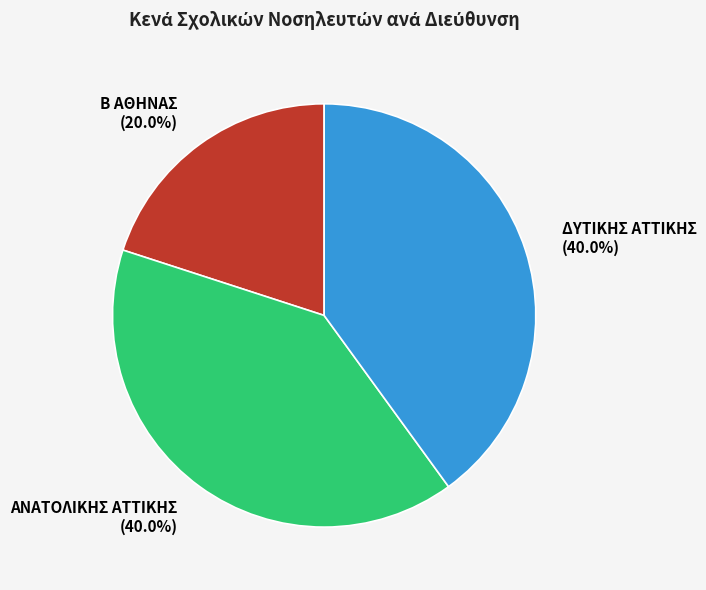

Which category has the smallest portion of the pie?

Β ΑΘΗΝΑΣ